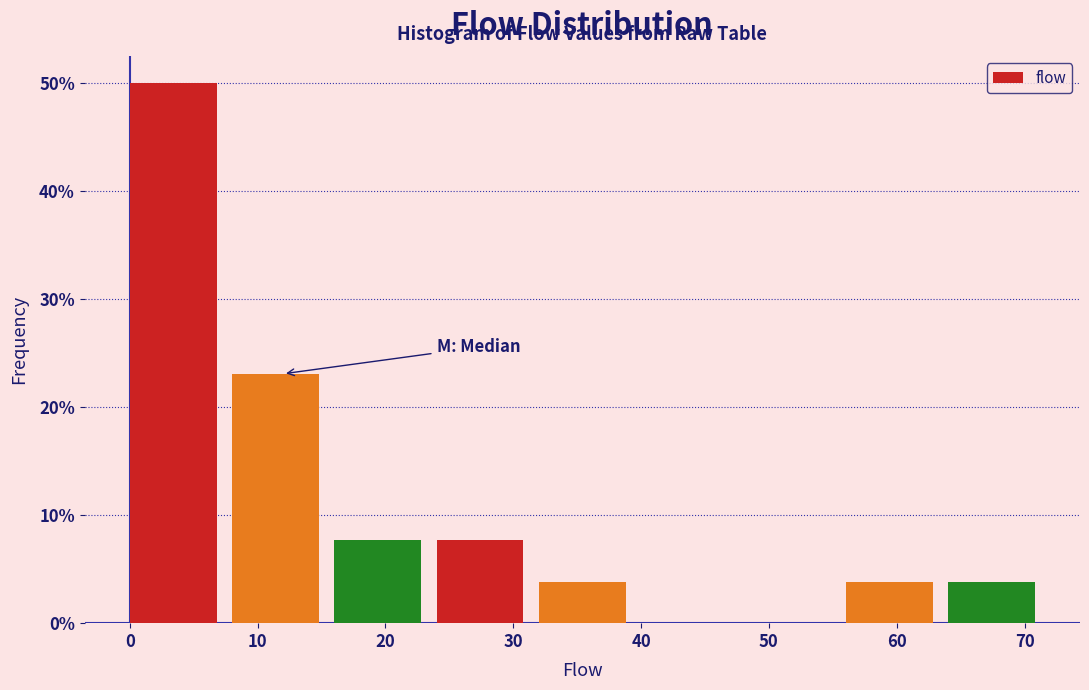

What is the height of the bar covering 0 to 8 on the x-axis? The values are not printed on the chart, so give them approximately, as read against the axis.

50